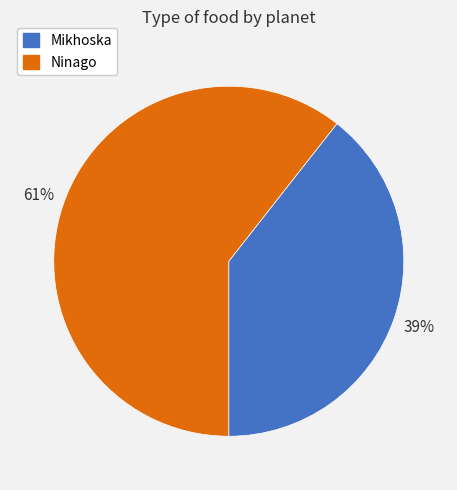

Rank the categories by value from lowest to highest.

Mikhoska, Ninago